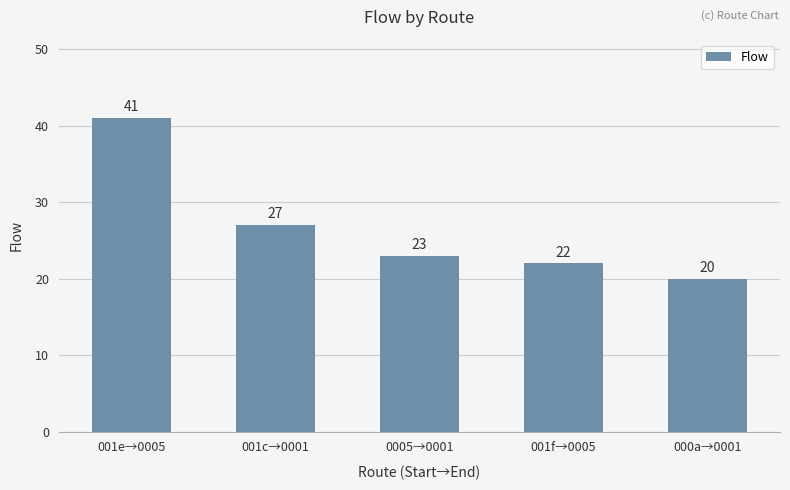

Which has a higher value, 001f→0005 or 001e→0005?

001e→0005